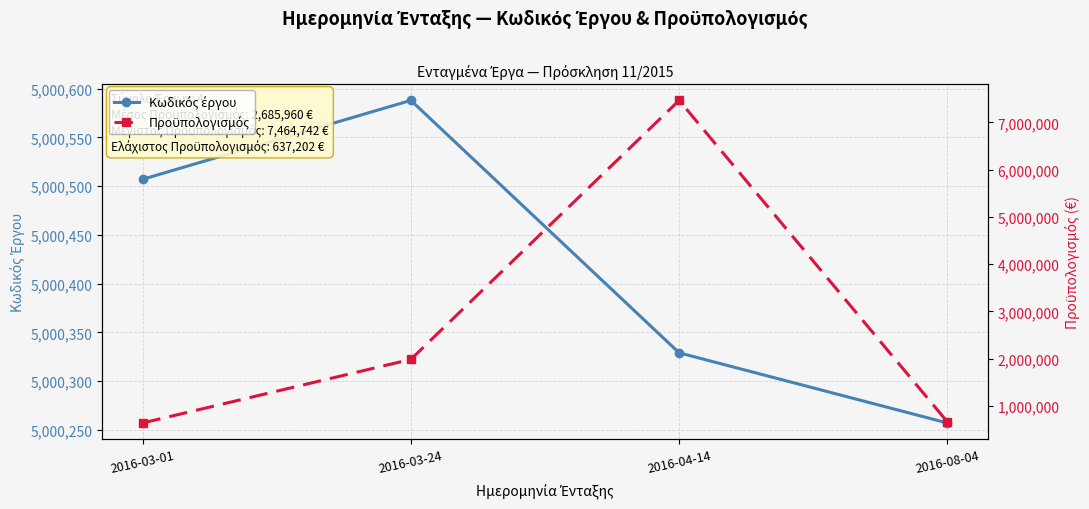

Reading left to right, extract all data points from this chart.

Κωδικός έργου: 5000507.0	5000588.0	5000329.0	5000257.0
Προϋπολογισμός: 637202.0	1983660.0	7464742.0	658234.5